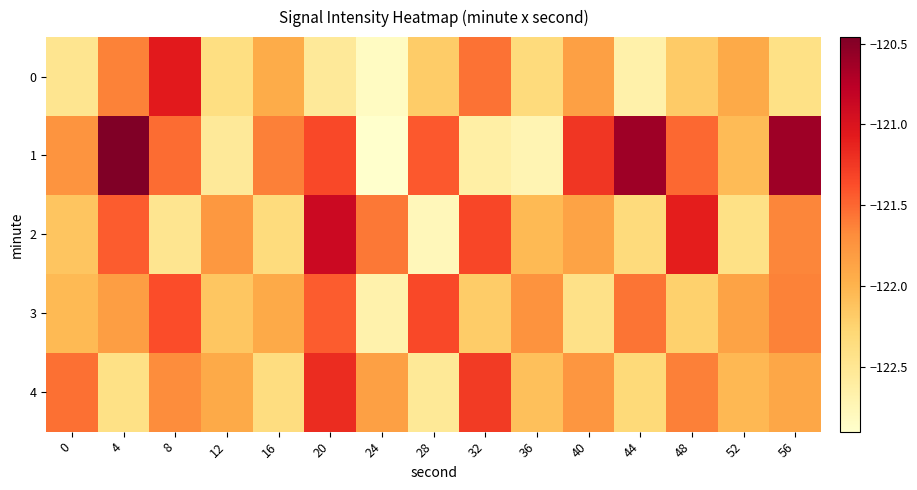

What is the greatest value displayed?

-120.5